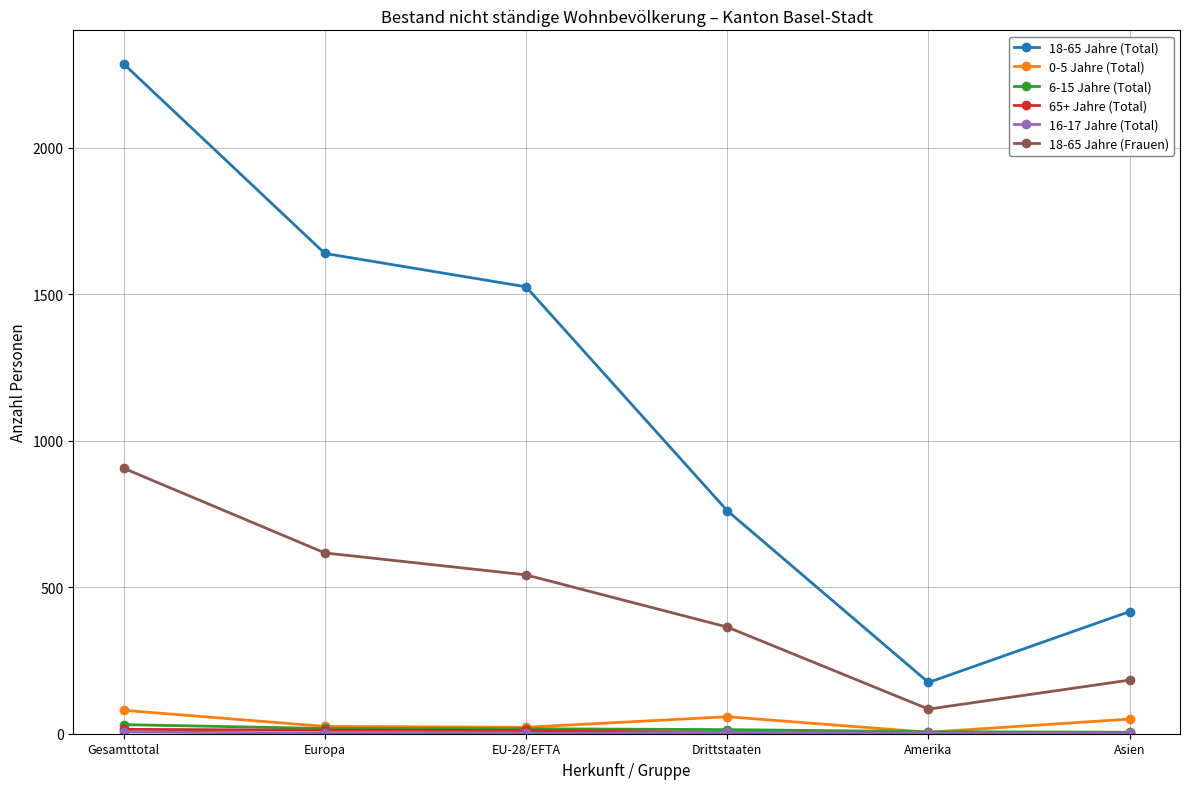

How many values in the 6-15 Jahre (Total) series are below 17?

3